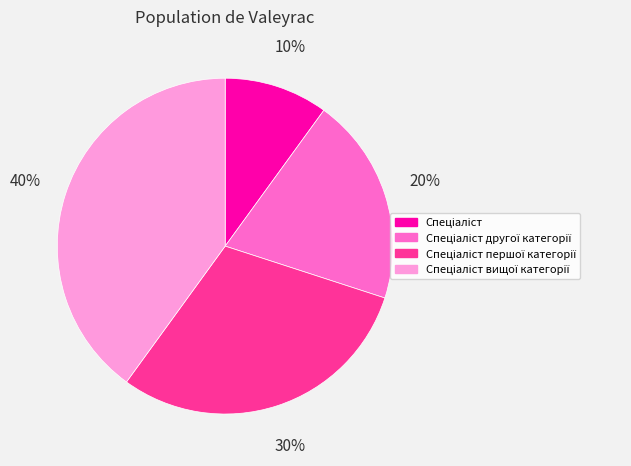

How many slices are in this pie chart?

4